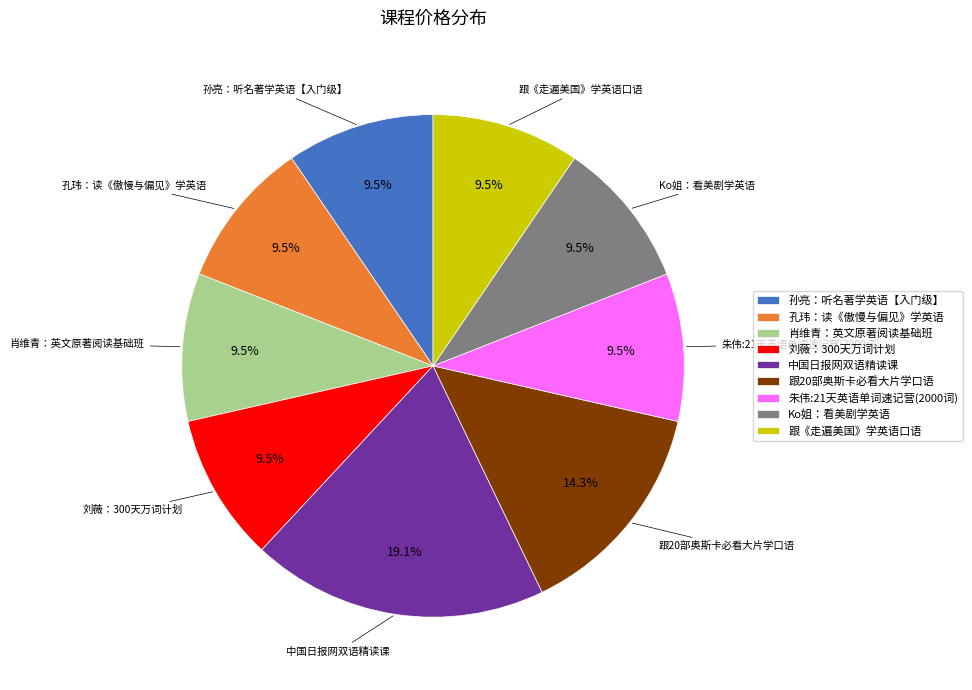

How many slices are in this pie chart?

9